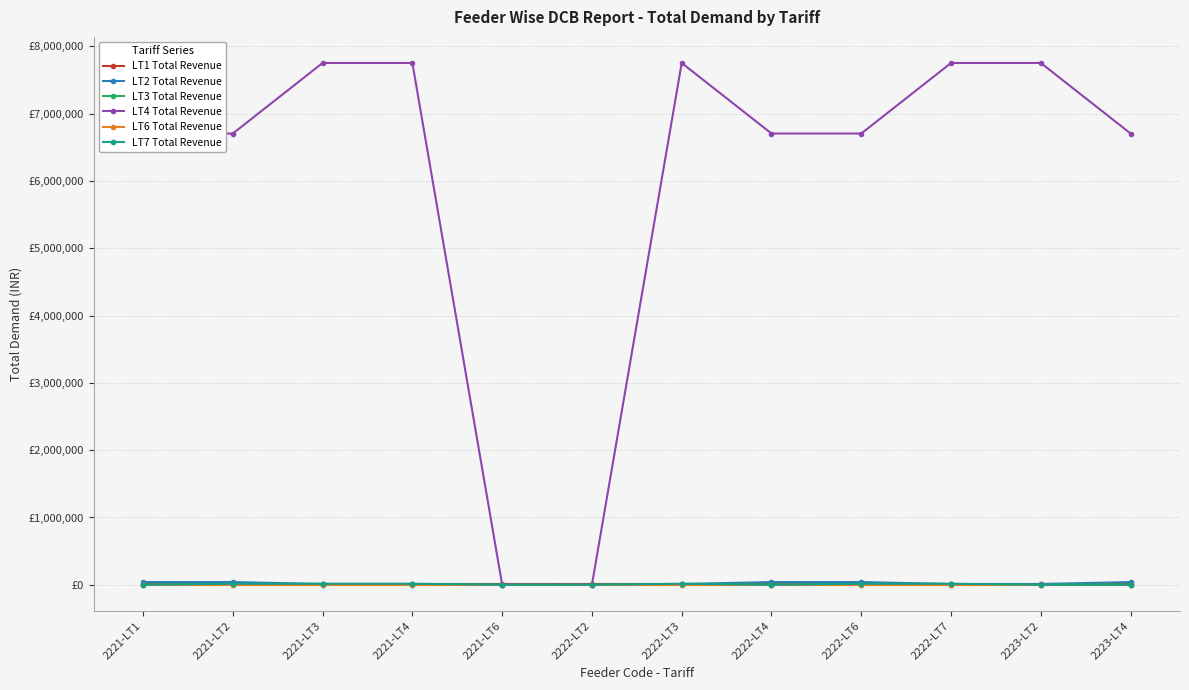

At which label does LT3 Total Revenue reach its peak?

2221-LT1